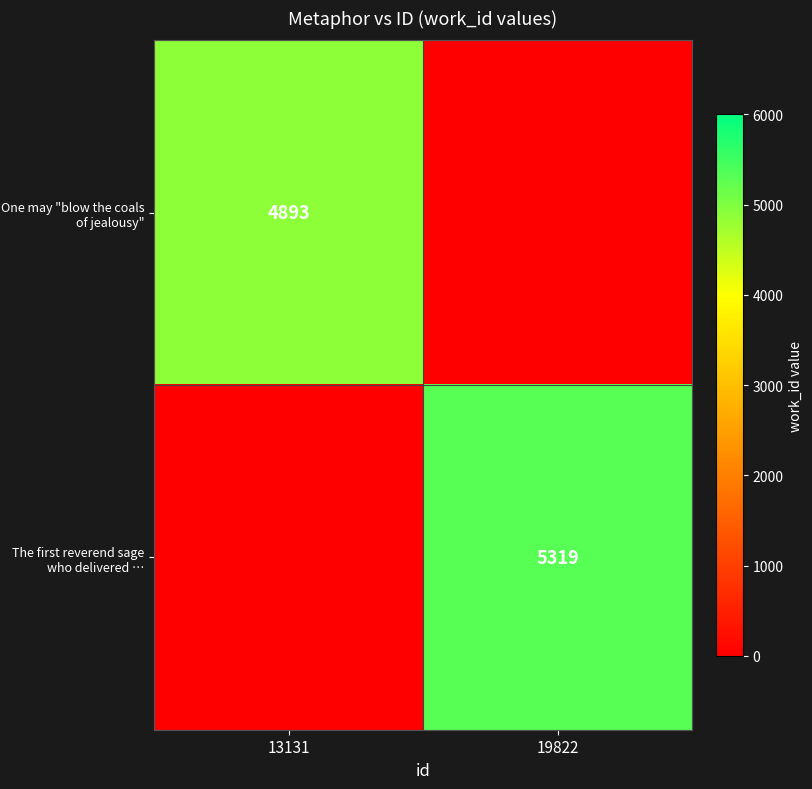

True or false: The first reverend sage who delivered … has a value of 5319 at 19822.

True